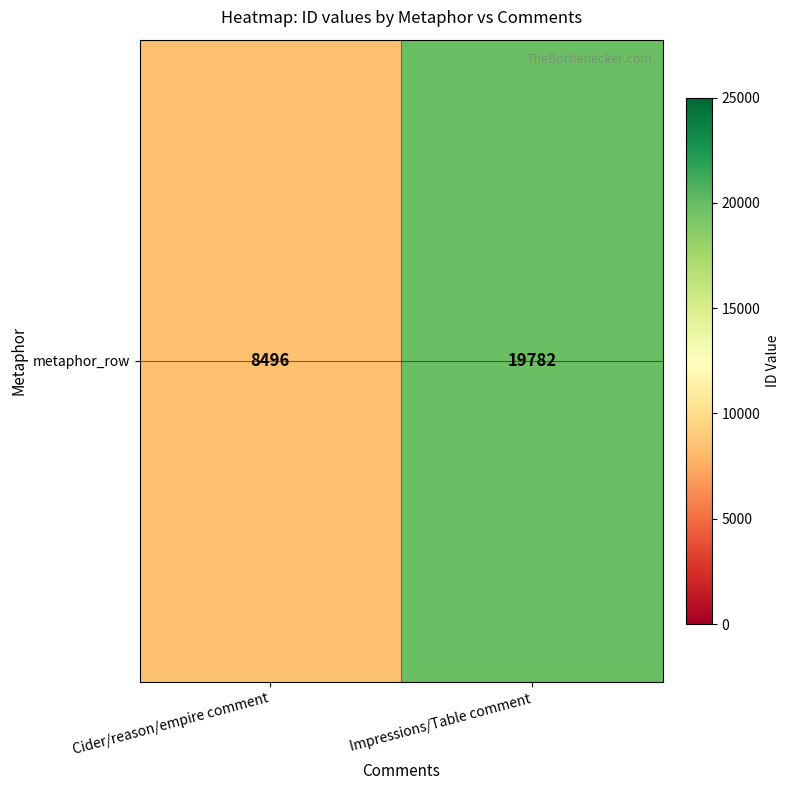

Reading right to left, what are all the values shown in this chart?

19782	8496